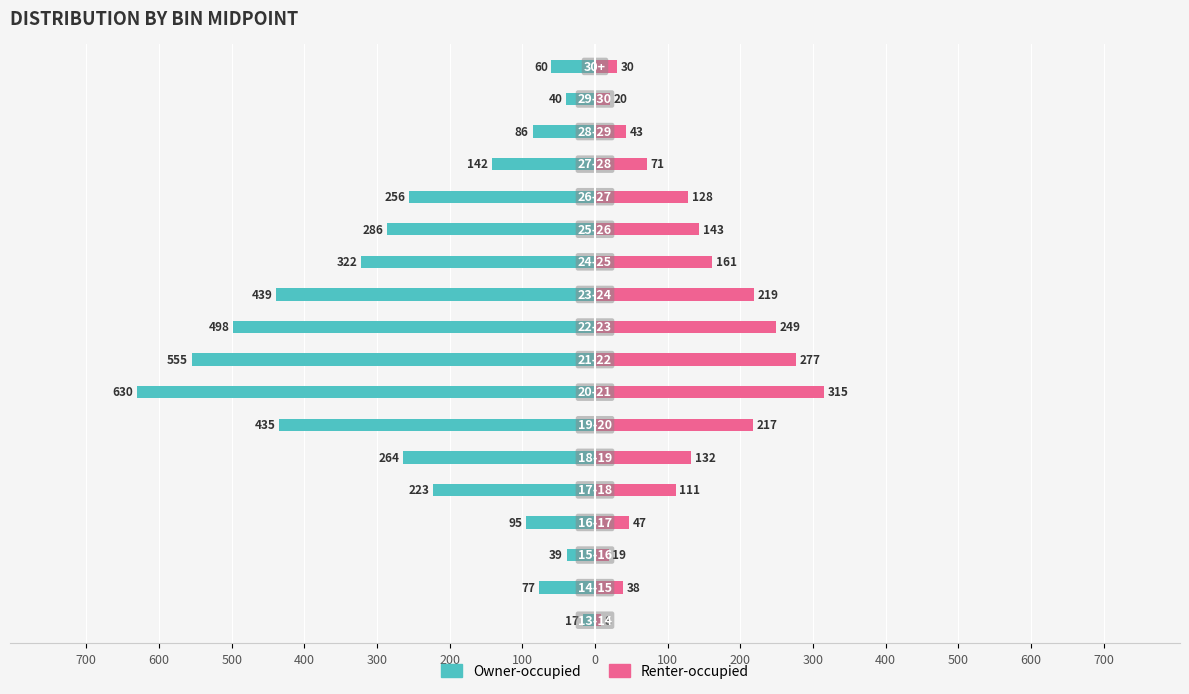

The value of Owner-occupied at 16 is -23. True or false?

False